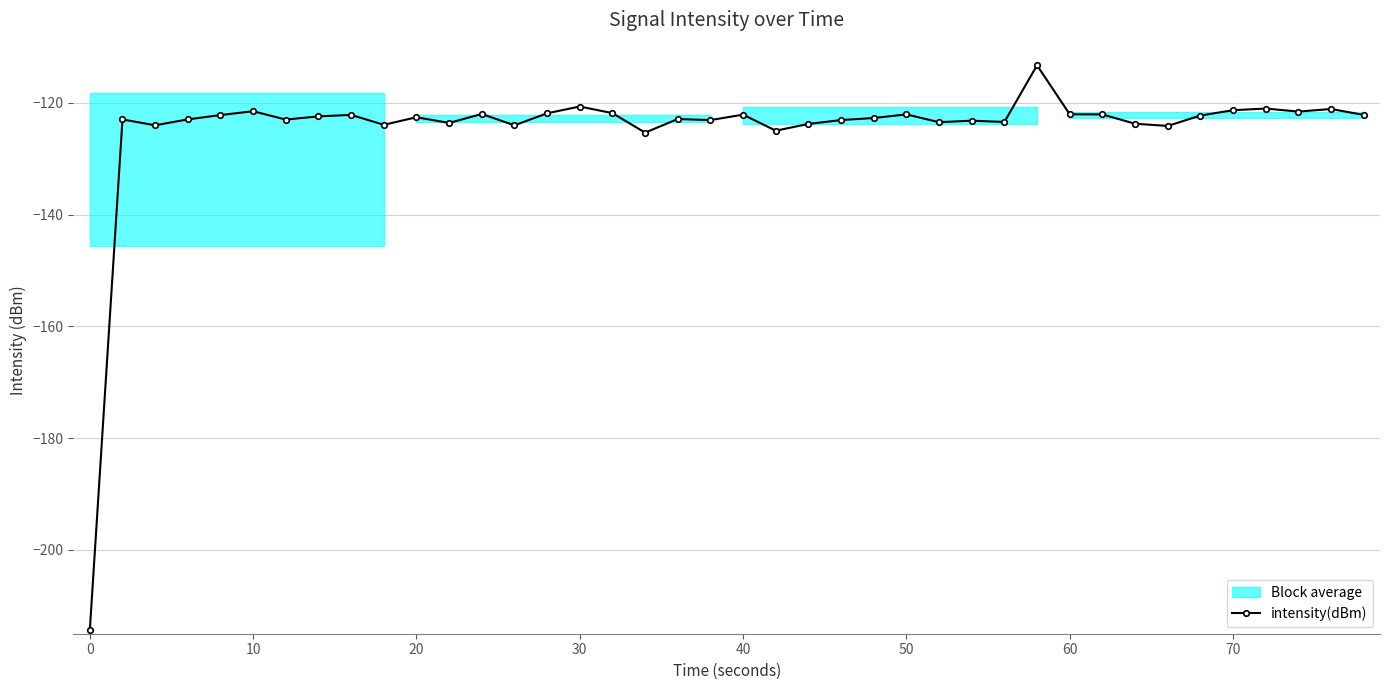

What is the difference between the second highest and second lowest values?

4.7